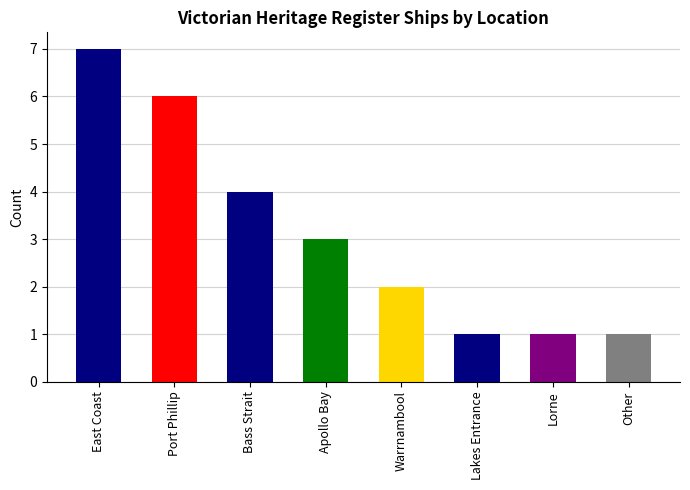

Count the values in the range 1 to 6.

7